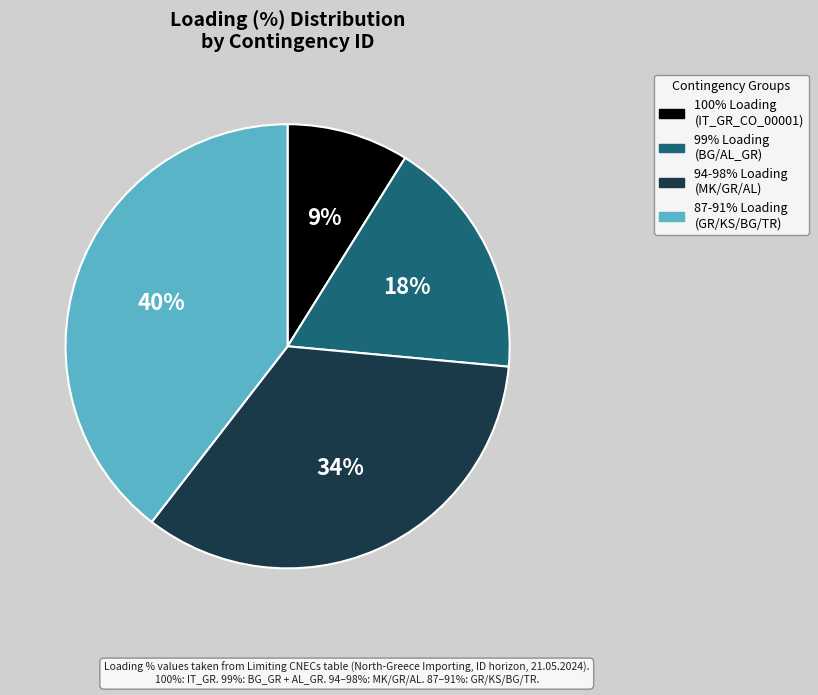

Between 87-91% Loading (GR/KS/BG/TR) and 94-98% Loading (MK/GR/AL), which is larger?

87-91% Loading (GR/KS/BG/TR)